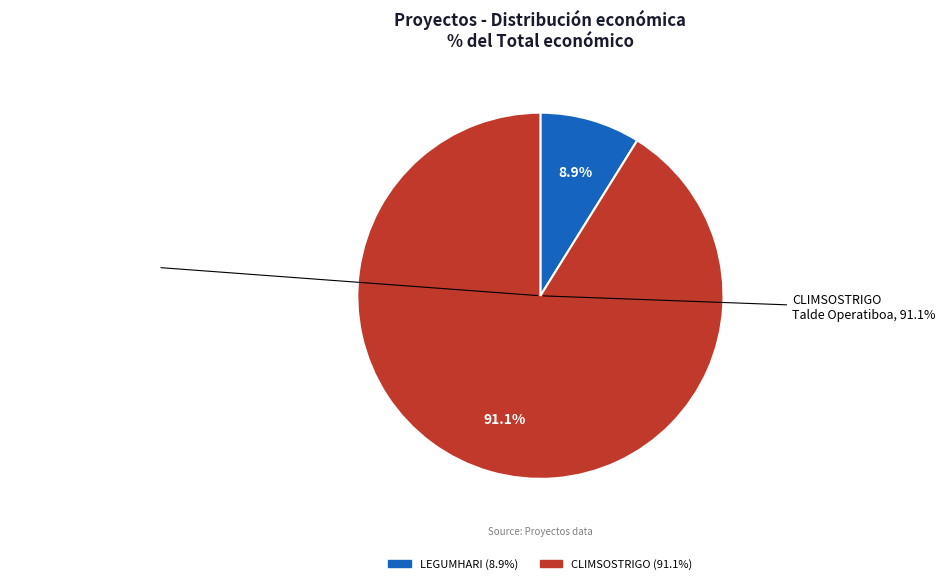

What is the majority slice?

CLIMSOSTRIGO Talde Operatiboa